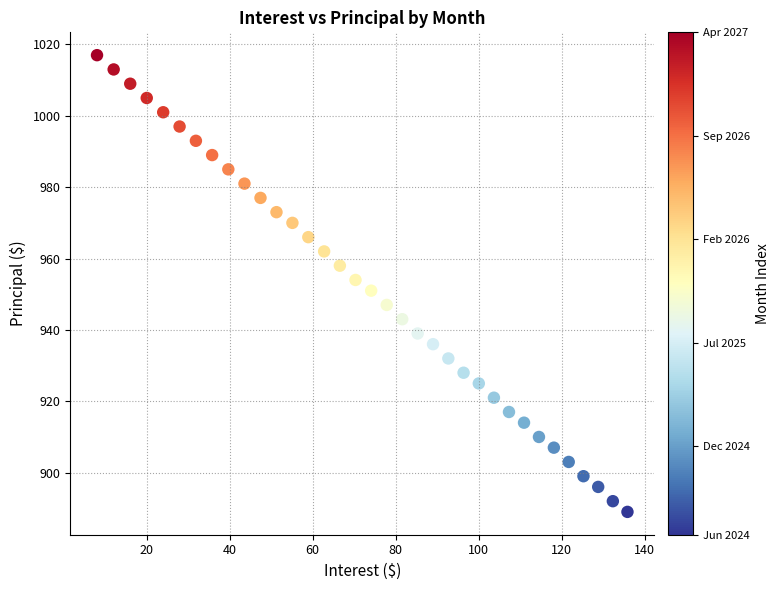

What is the range of Y values (max minus min)?

128